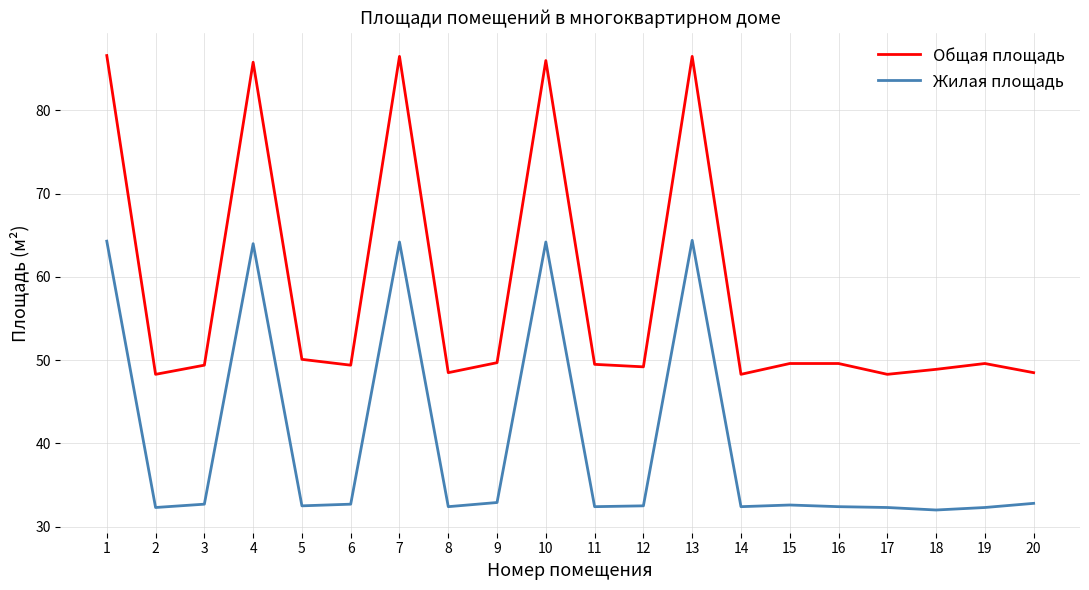

Is the value of Жилая площадь at 20 greater than the value of Общая площадь at 6?

No